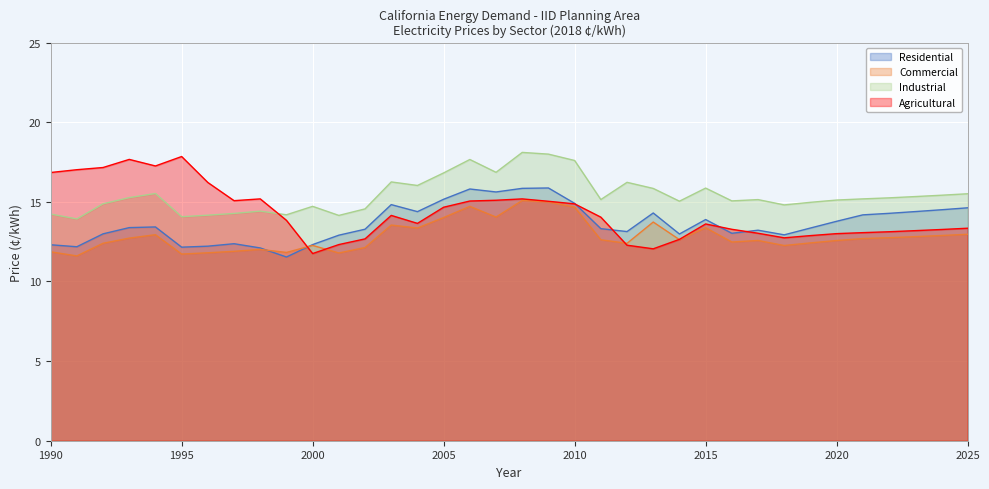

Rank the categories by Industrial value from lowest to highest.

1991, 1995, 2001, 1996, 1999, 1990, 1997, 1998, 2002, 2000, 2018, 1992, 2019, 2014, 2016, 2020, 2017, 2011, 2021, 2022, 1993, 2023, 2024, 2025, 1994, 2013, 2015, 2004, 2012, 2003, 2005, 2007, 2010, 2006, 2009, 2008